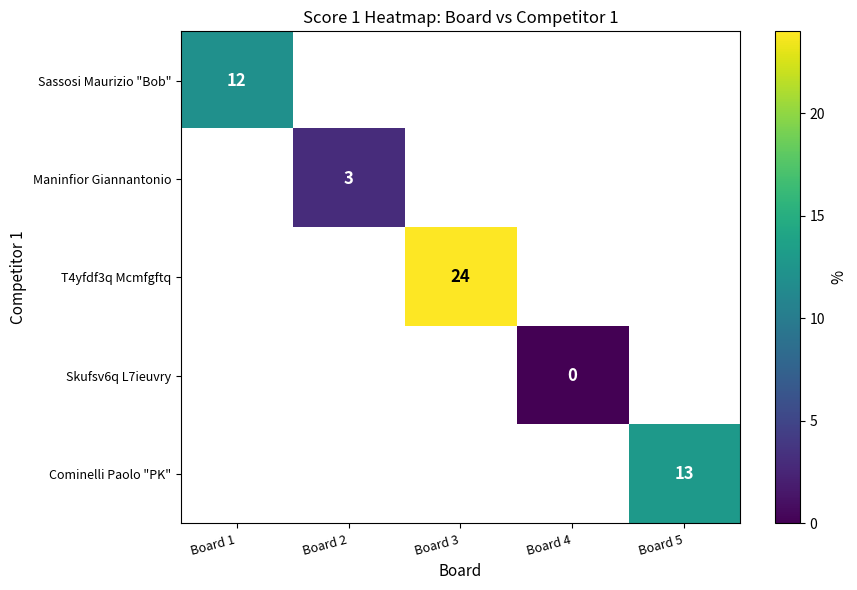

True or false: Maninfior Giannantonio has a value of 1 at Board 2.

False